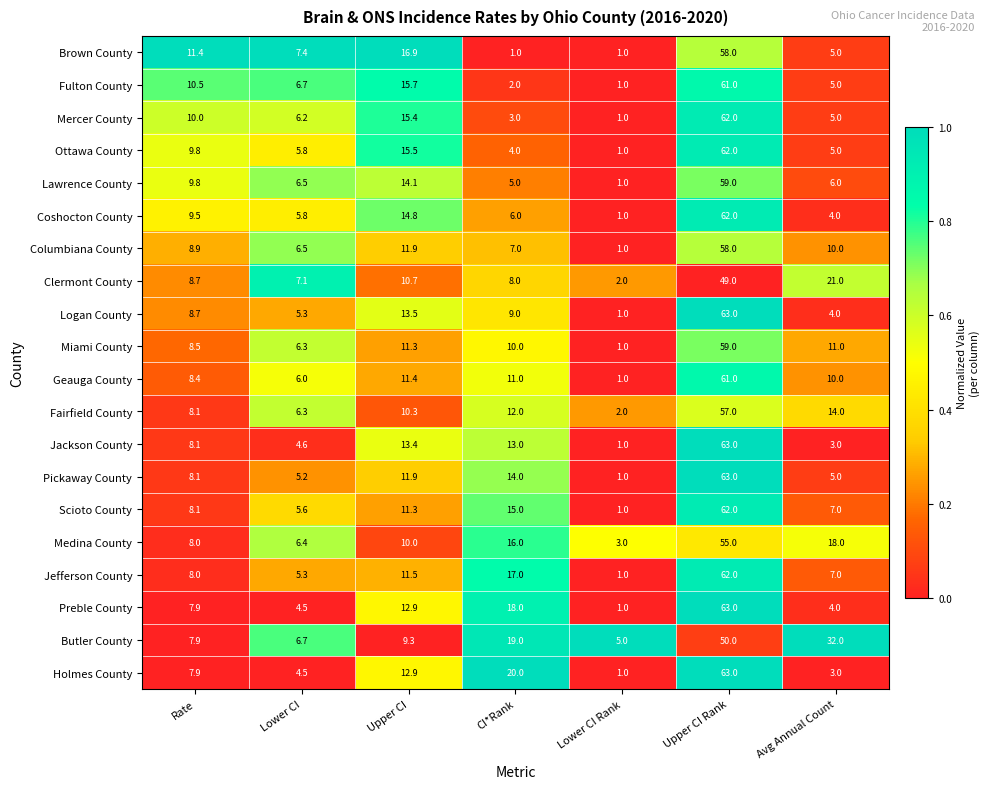

How many data points does each series have?

7